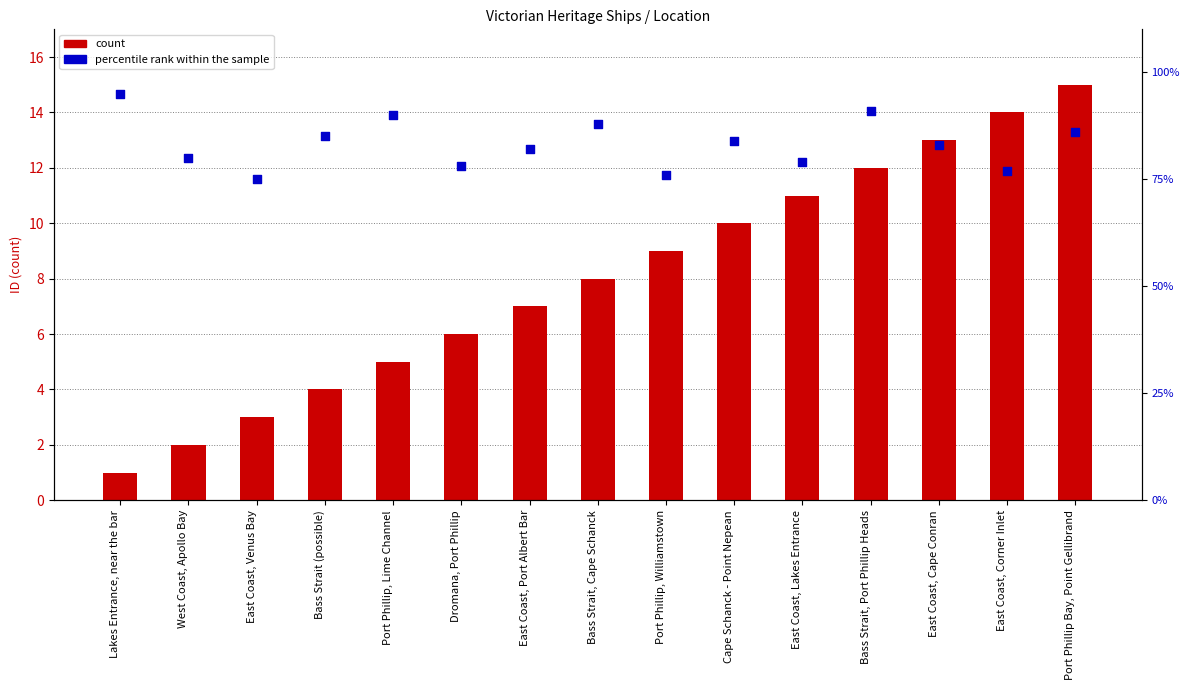

Which series has the largest Y range (max minus min)?

percentile rank within the sample